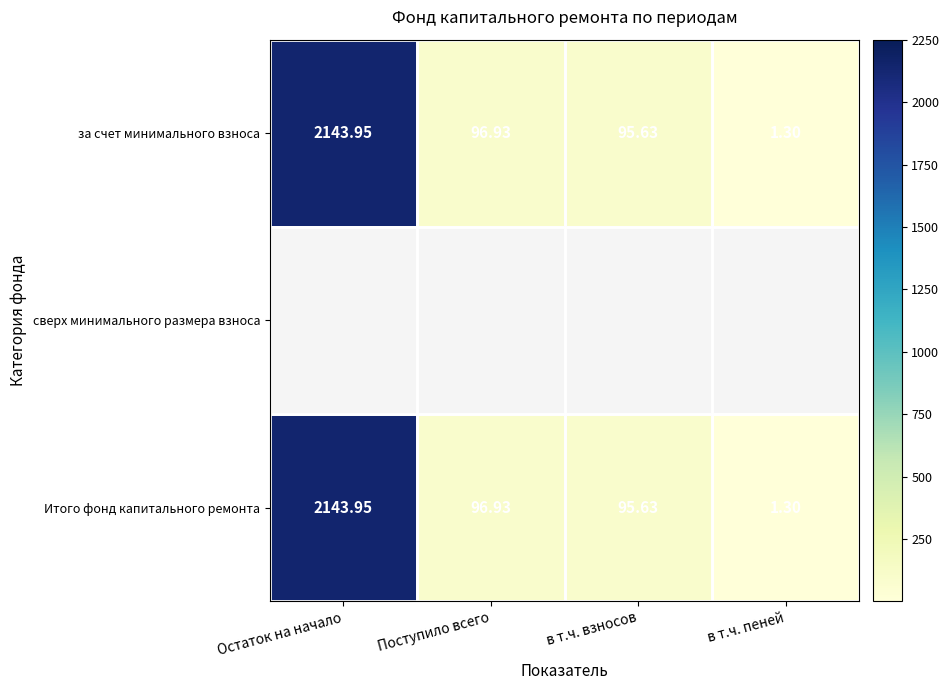

Read the Итого фонд капитального ремонта value at в т.ч. пеней.

1.3